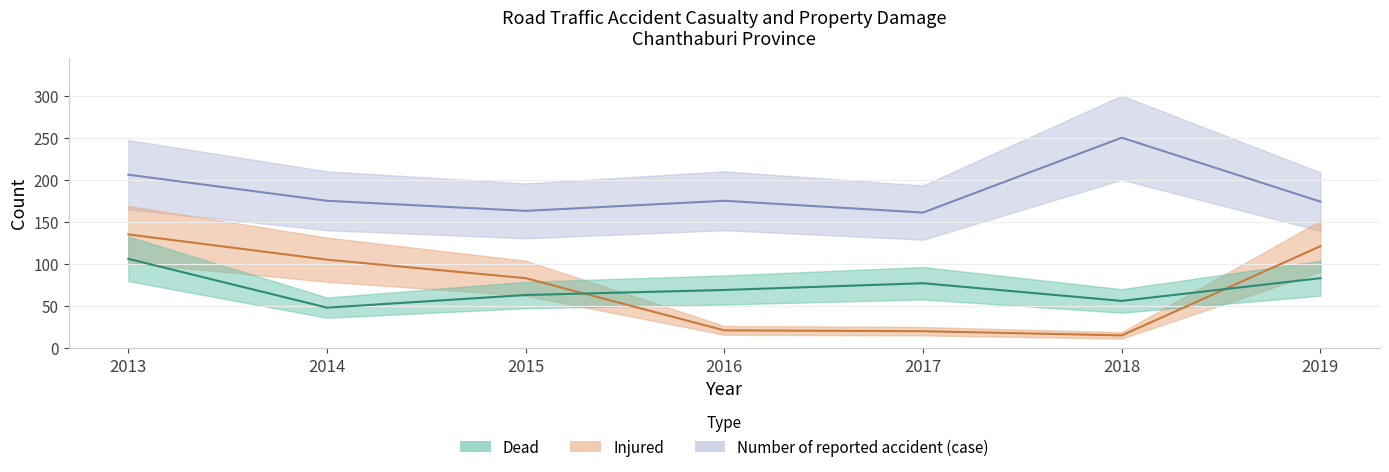

What is the minimum value shown in the chart?

15